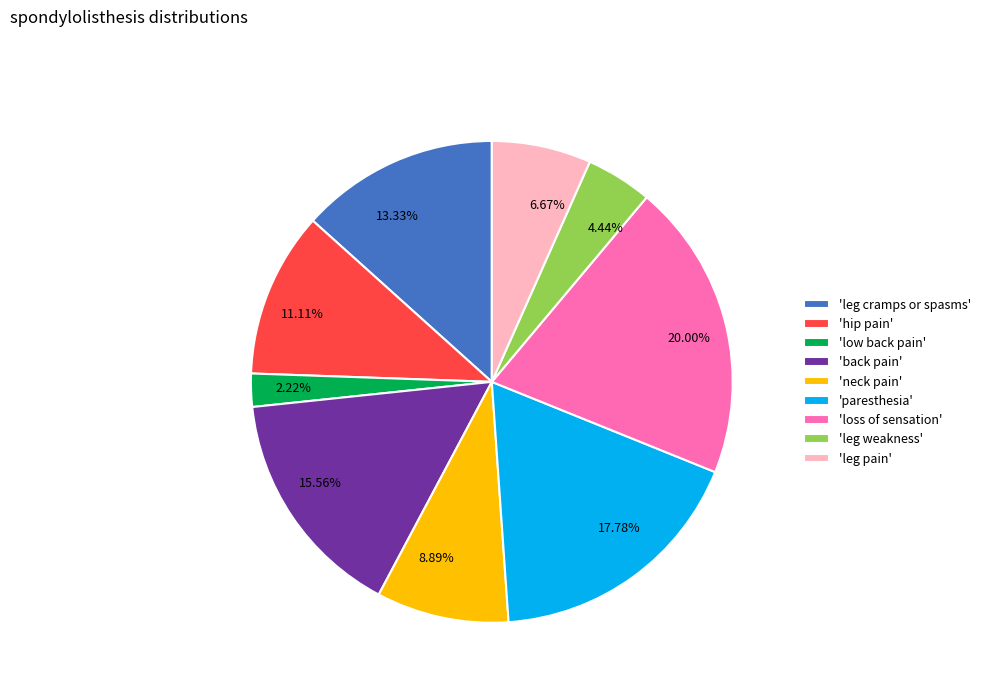

How many segments does this pie chart have?

9